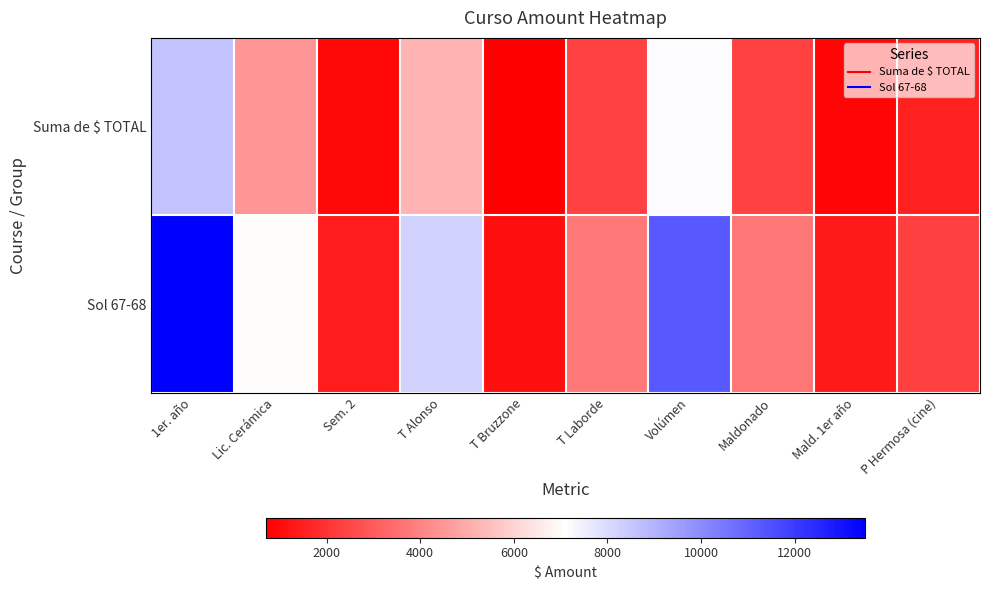

Reading left to right, what are all the values shown in this chart?

Suma de $ TOTAL: 1er. año=8625.0	Lic. Cerámica=4485.0	Sem. 2=900.0	T Alonso=5250.0	T Bruzzone=699.0	T Laborde=2400.0	Volúmen=7200.0	Maldonado=2362.5	Mald. 1er año=862.5	P Hermosa (cine)=1500.0
Sol 67-68: 1er. año=13509.7	Lic. Cerámica=7025.0	Sem. 2=1409.7	T Alonso=8221.3	T Bruzzone=1094.9	T Laborde=3760.2	Volúmen=11279.6	Maldonado=3699.5	Mald. 1er año=1350.0	P Hermosa (cine)=2349.5